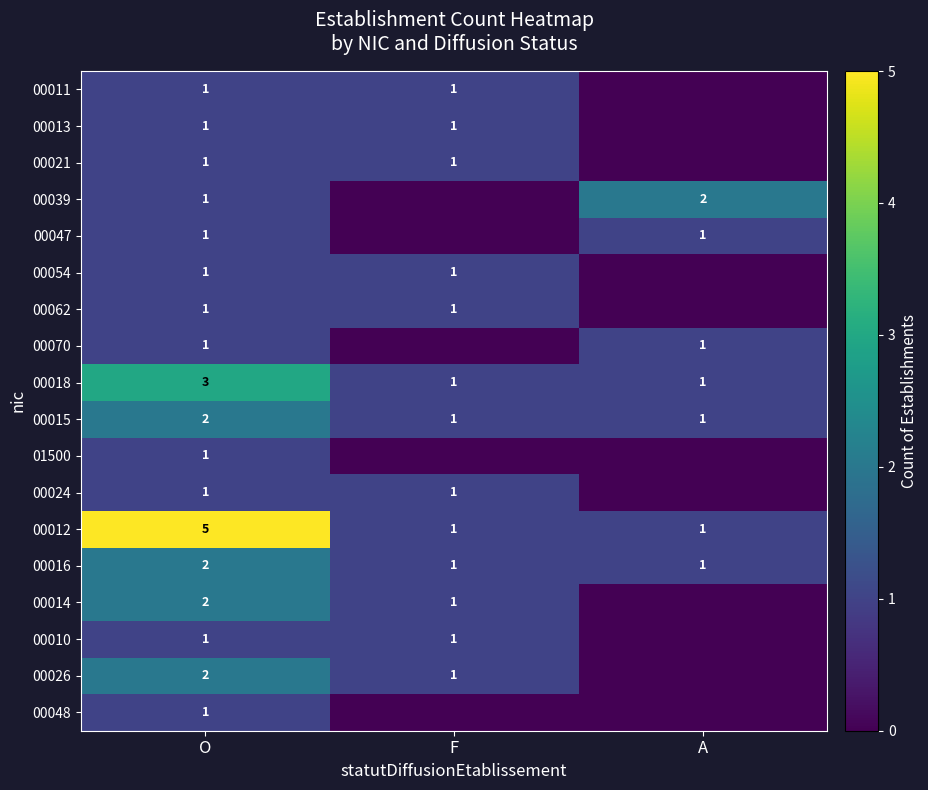

Is it true that 00016 equals 1 at A?

True